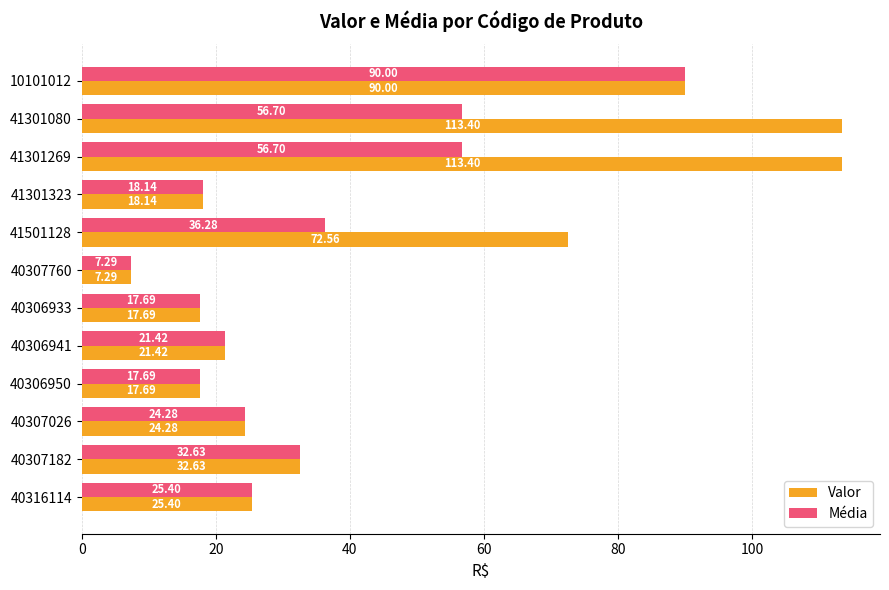

What is the sum of all Média values?

404.2